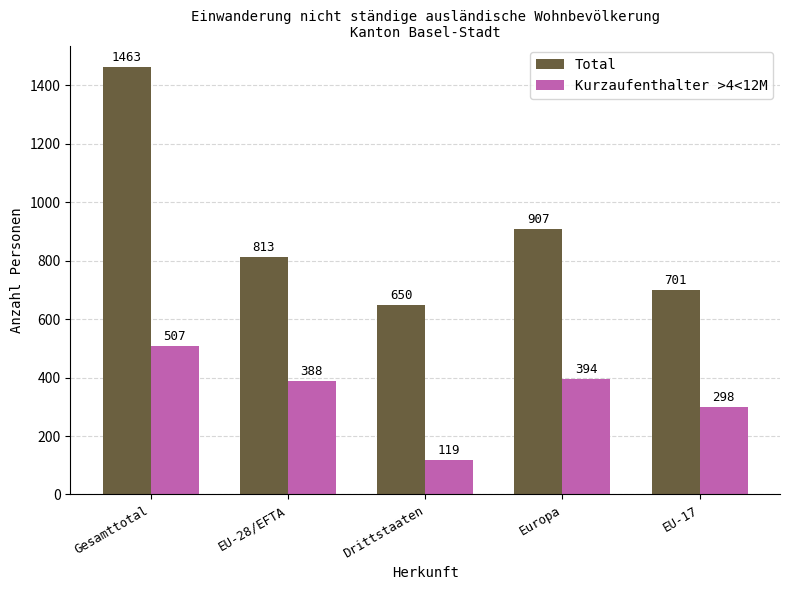

True or false: Total has a value of 1352 at Europa.

False